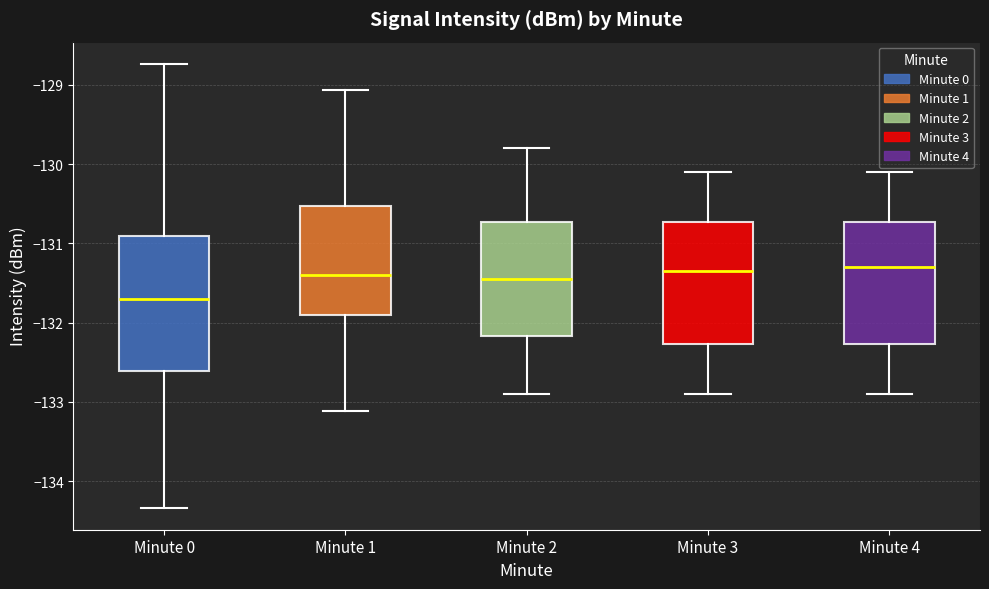

Which box is the tallest, from its lower edge to its upper edge?

Minute 0